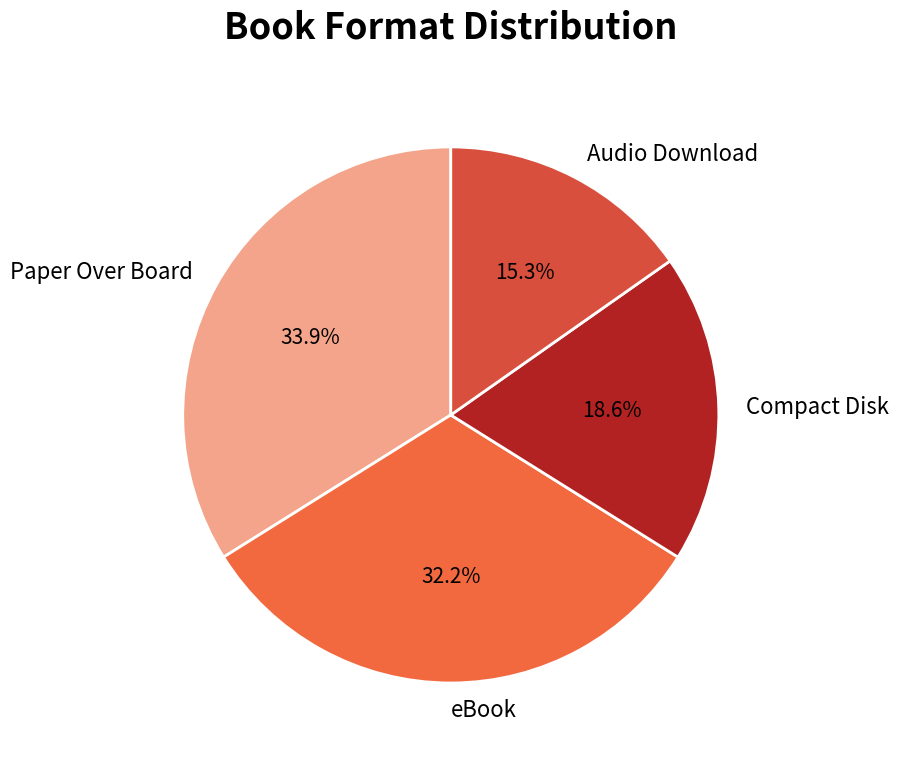

Which slice is the largest?

Paper Over Board